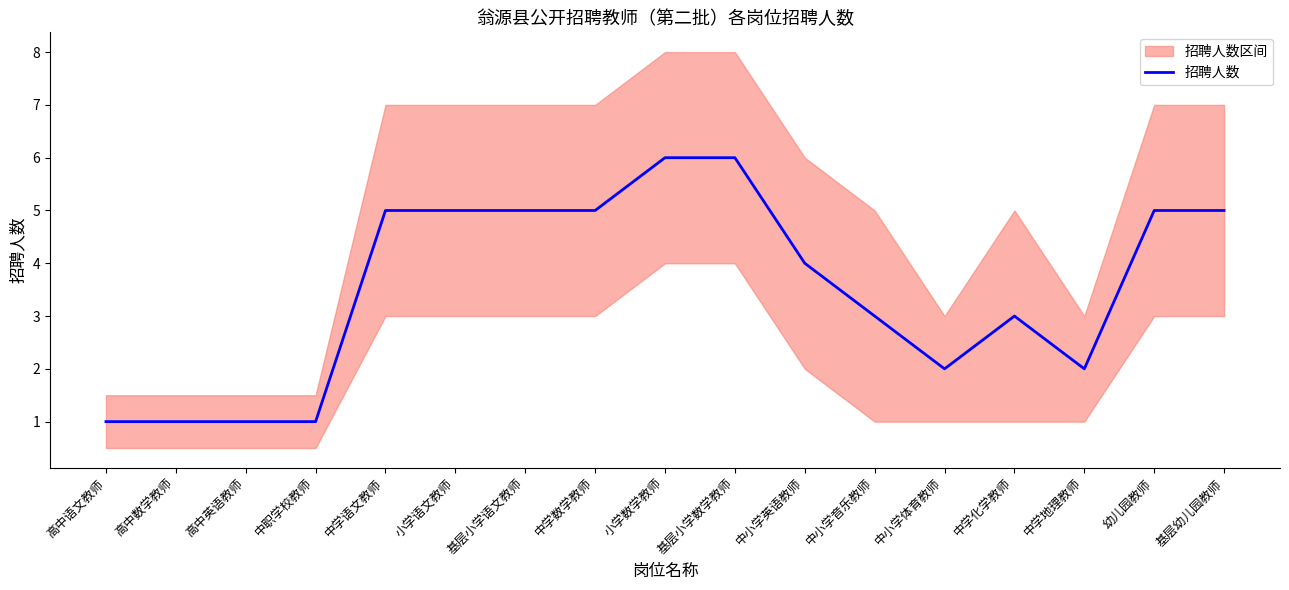

What is the maximum value shown in the chart?

6